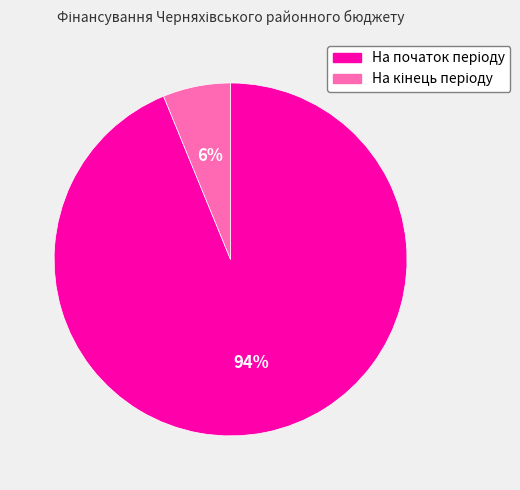

To the nearest percent, what is the average slice percentage?

50%